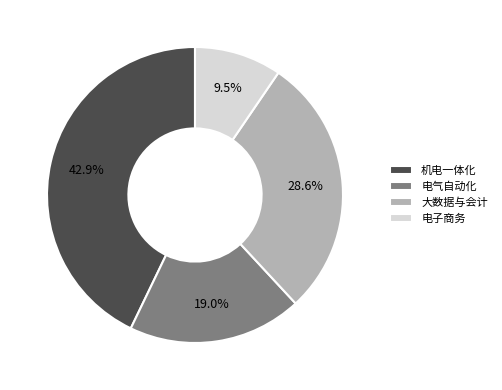

Does 电气自动化 account for over 50% of the chart?

No